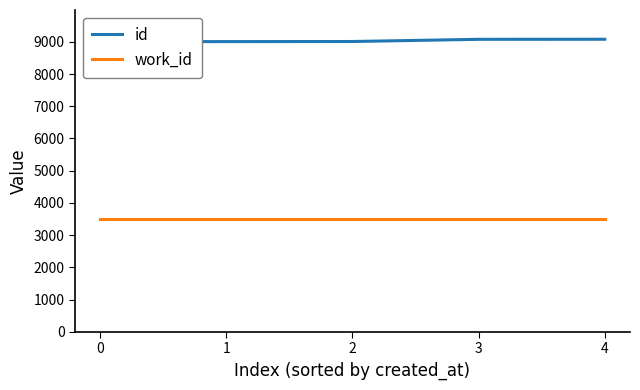

What is the approximate value of id at 2?

9011